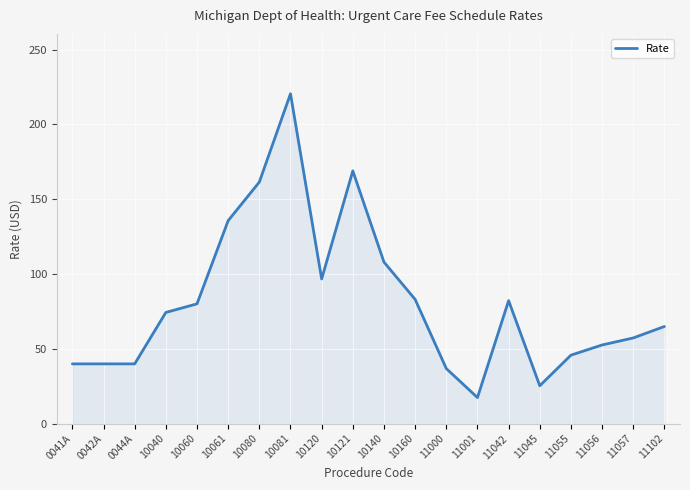

How many values are below 74?

10